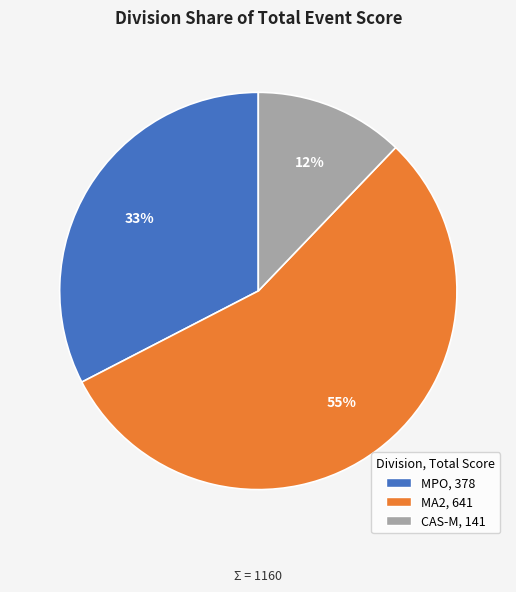

To the nearest percent, what is the average slice percentage?

33%